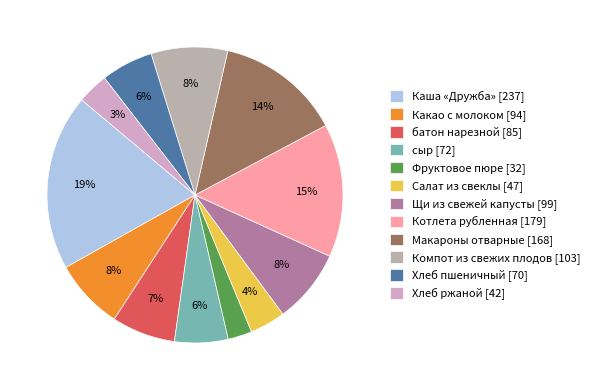

What is the largest slice in the pie chart?

Каша «Дружба»